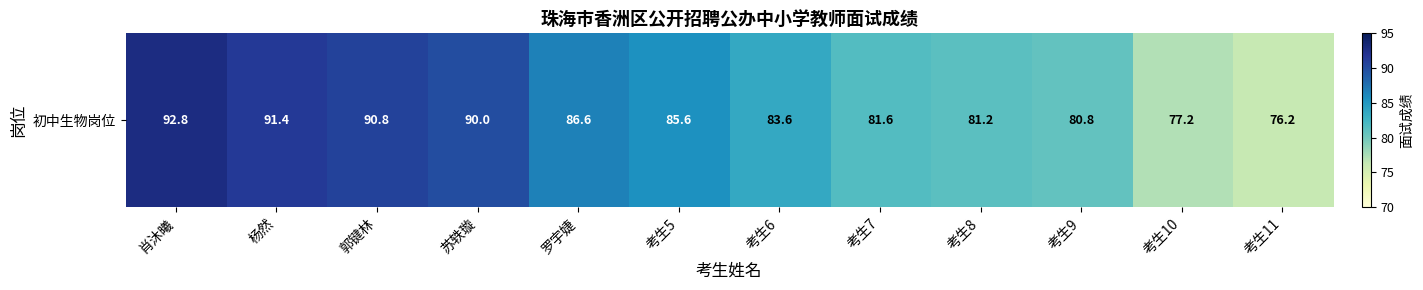

The value at 杨然 is 152.6. True or false?

False